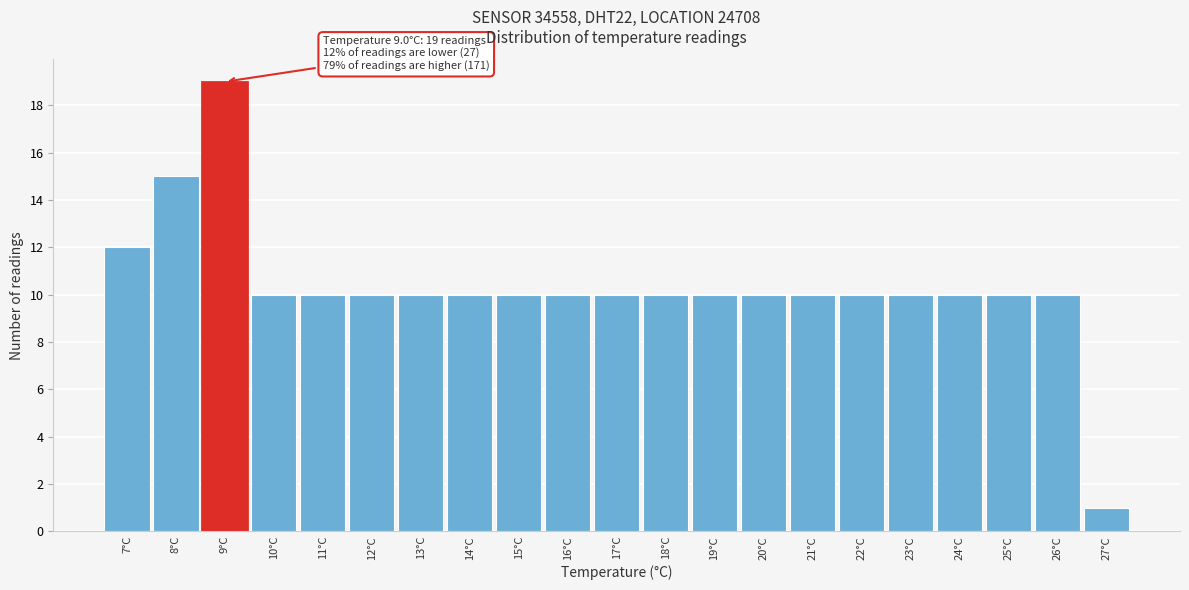

Reading left to right, transcribe all the data shown in this chart.

12	15	19	10	10	10	10	10	10	10	10	10	10	10	10	10	10	10	10	10	1